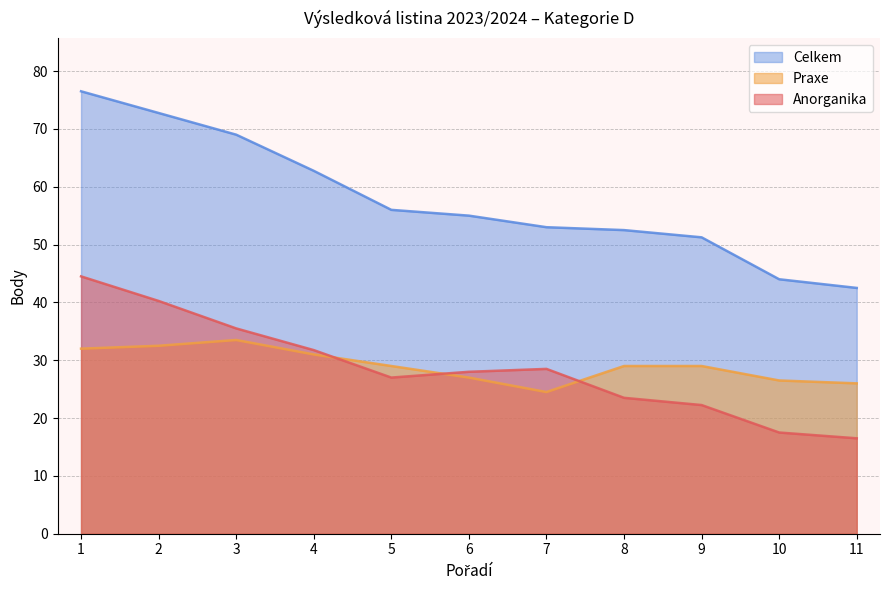

What is the lowest value of the Anorganika series?

16.5